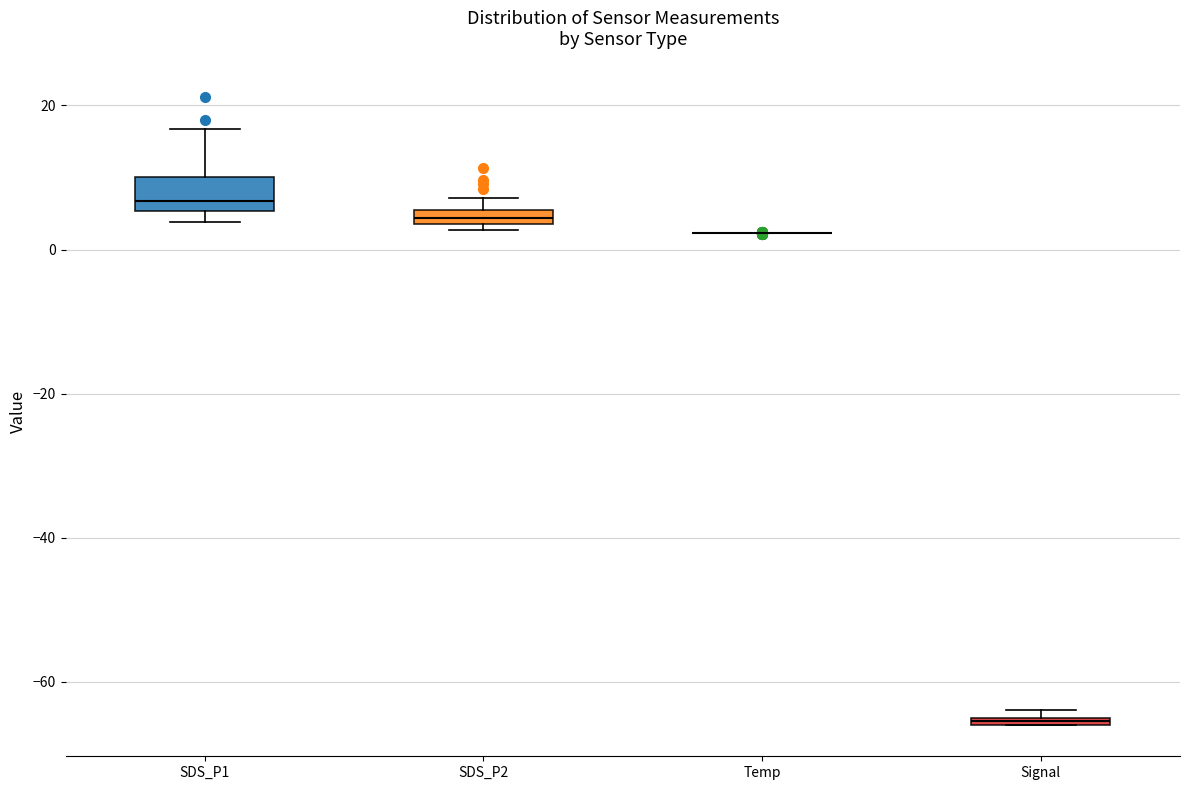

Comparing the boxes themselves (not the whiskers), which one is the tallest?

SDS_P1